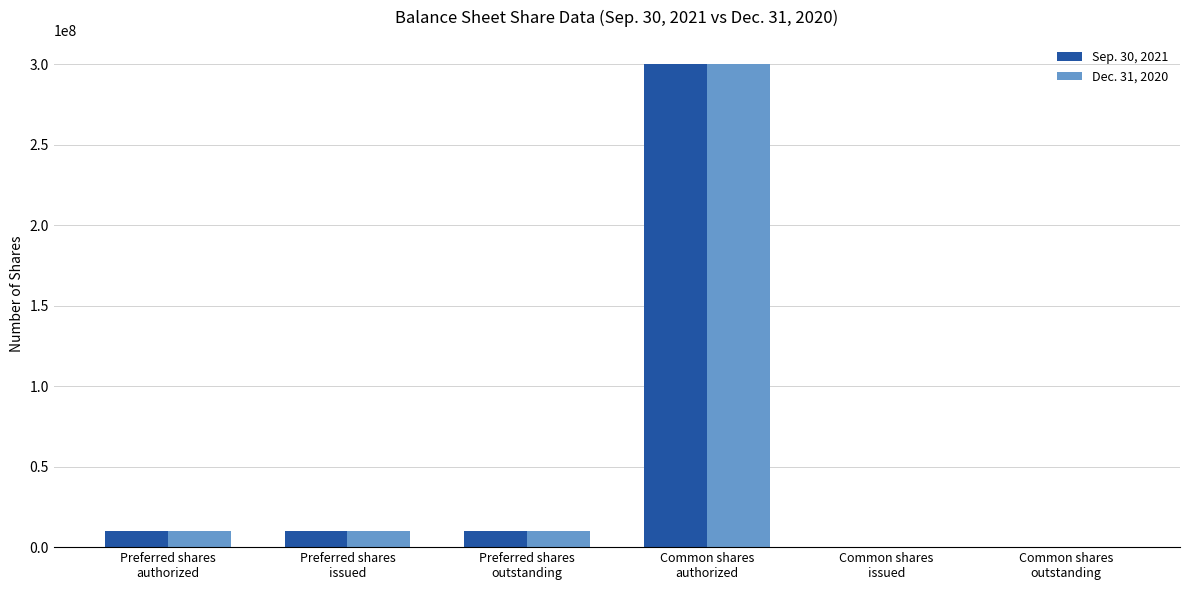

Reading left to right, list all the values displayed in this chart.

Sep. 30, 2021: Preferred shares
authorized=10000000	Preferred shares
issued=10000000	Preferred shares
outstanding=10000000	Common shares
authorized=300000000	Common shares
issued=130212	Common shares
outstanding=130212
Dec. 31, 2020: Preferred shares
authorized=10000000	Preferred shares
issued=10000000	Preferred shares
outstanding=10000000	Common shares
authorized=300000000	Common shares
issued=130212	Common shares
outstanding=130212